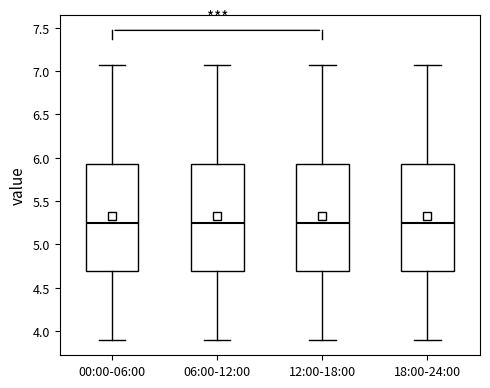

Reading left to right, read every box against the y-axis: the position of its median line, the range the box covers, and the ends of its whiskers. The values are not printed on the chart, so give them approximately, as read against the axis.

00:00-06:00: median 5.25, box 4.70 to 5.95, whiskers 3.90 to 7.05
06:00-12:00: median 5.25, box 4.70 to 5.95, whiskers 3.90 to 7.05
12:00-18:00: median 5.25, box 4.70 to 5.95, whiskers 3.90 to 7.05
18:00-24:00: median 5.25, box 4.70 to 5.95, whiskers 3.90 to 7.05